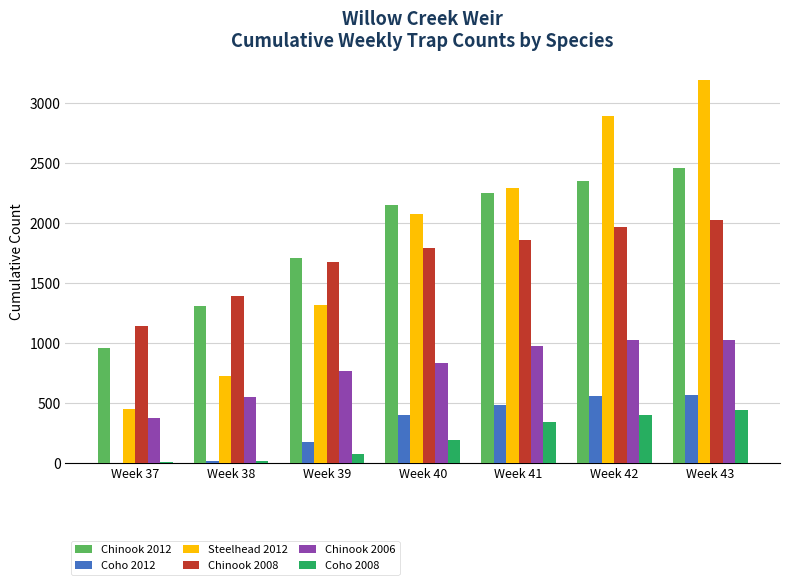

How many categories are shown in the chart?

7